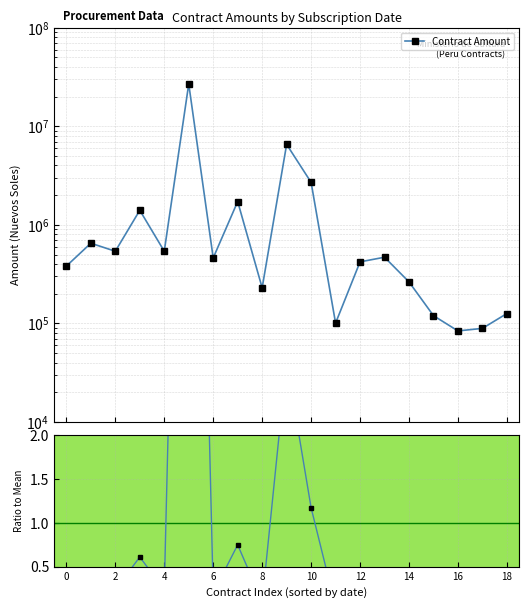

What is the difference between the Ratio to Mean values at 2 and 16?

0.2